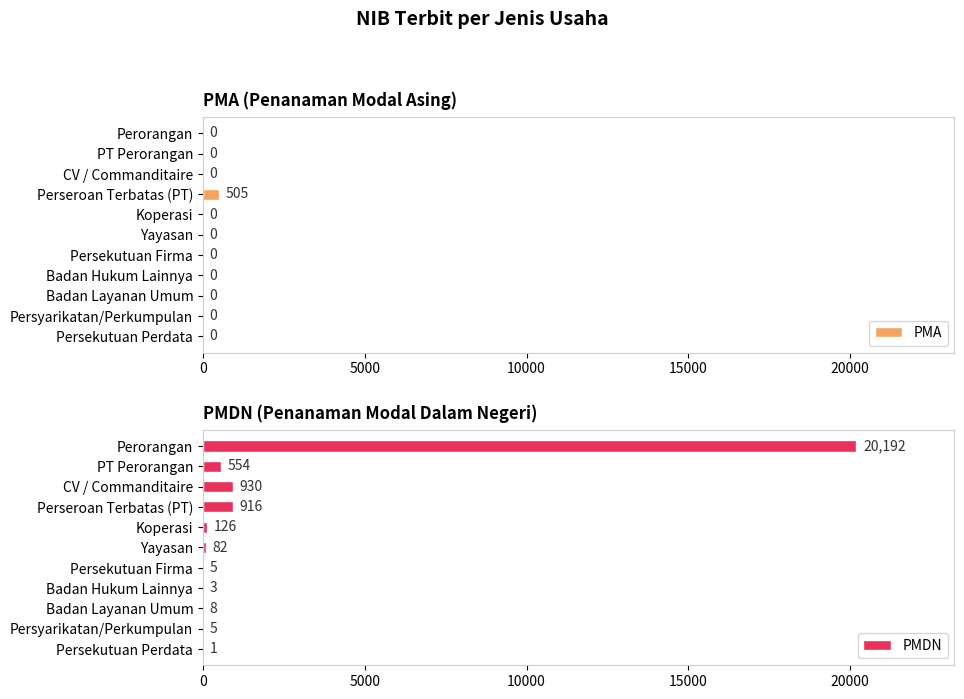

The value of PMA at CV / Commanditaire is 0. True or false?

True